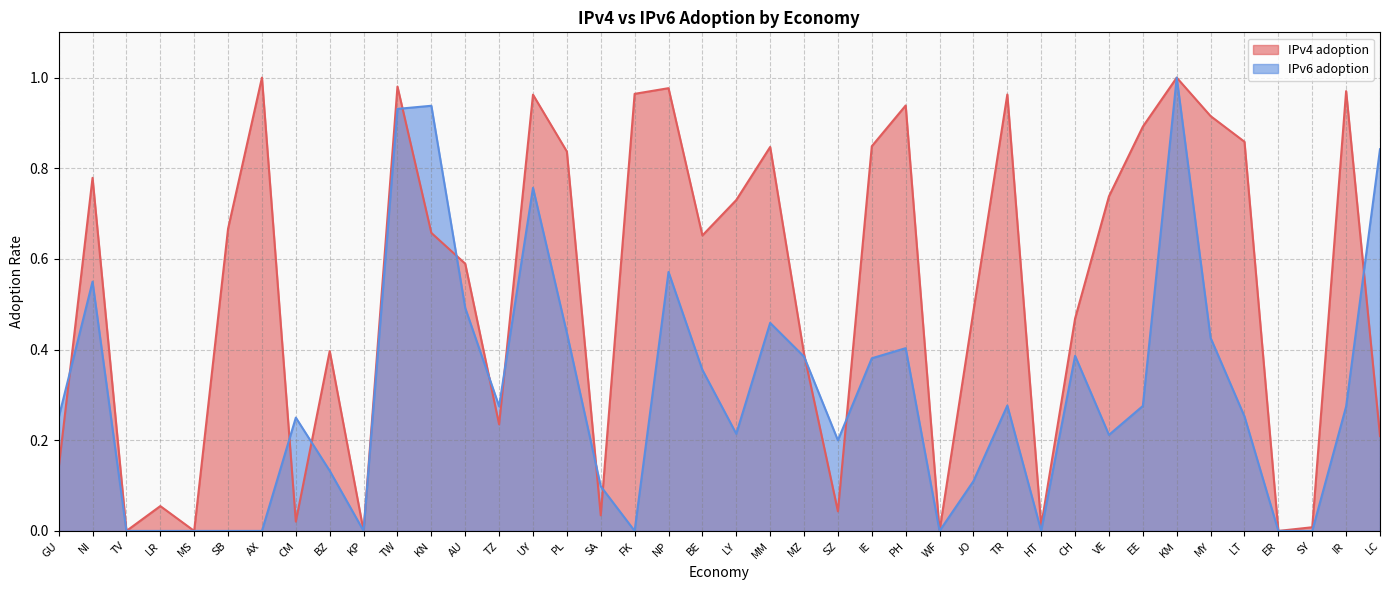

What is the spread (max minus min) of values at NI?

0.2